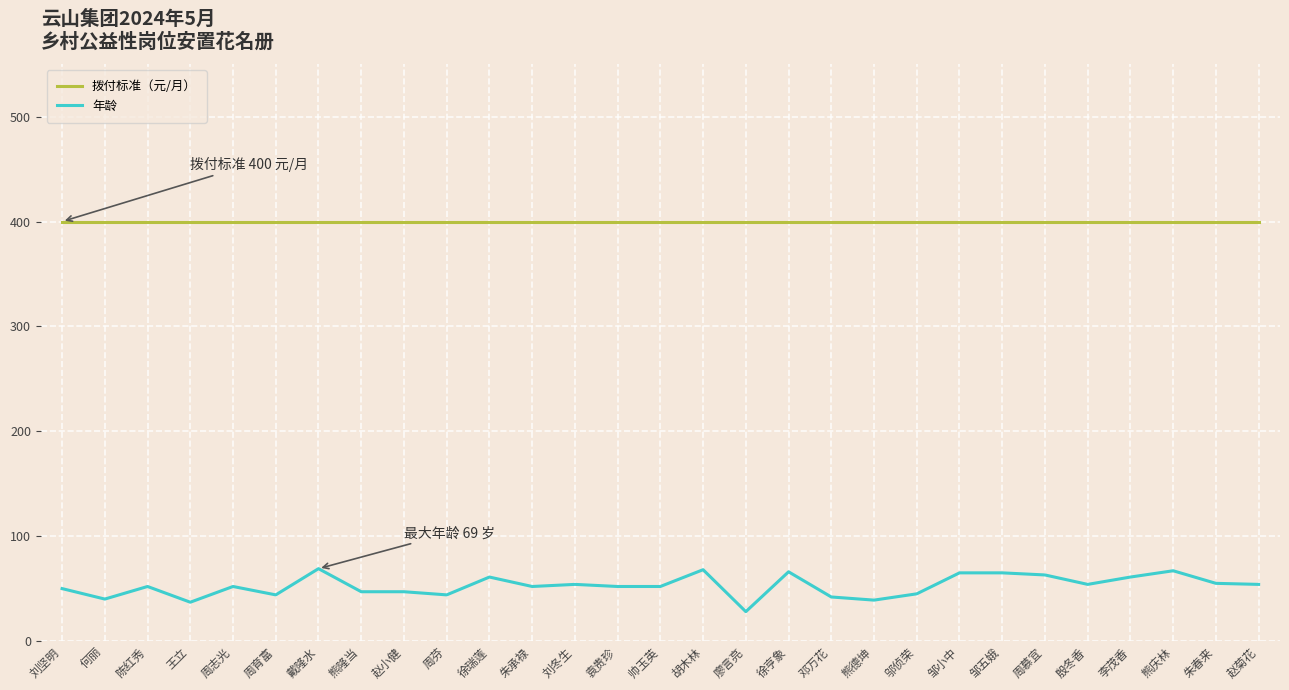

At which category does 年龄 reach its first local valley?

何丽